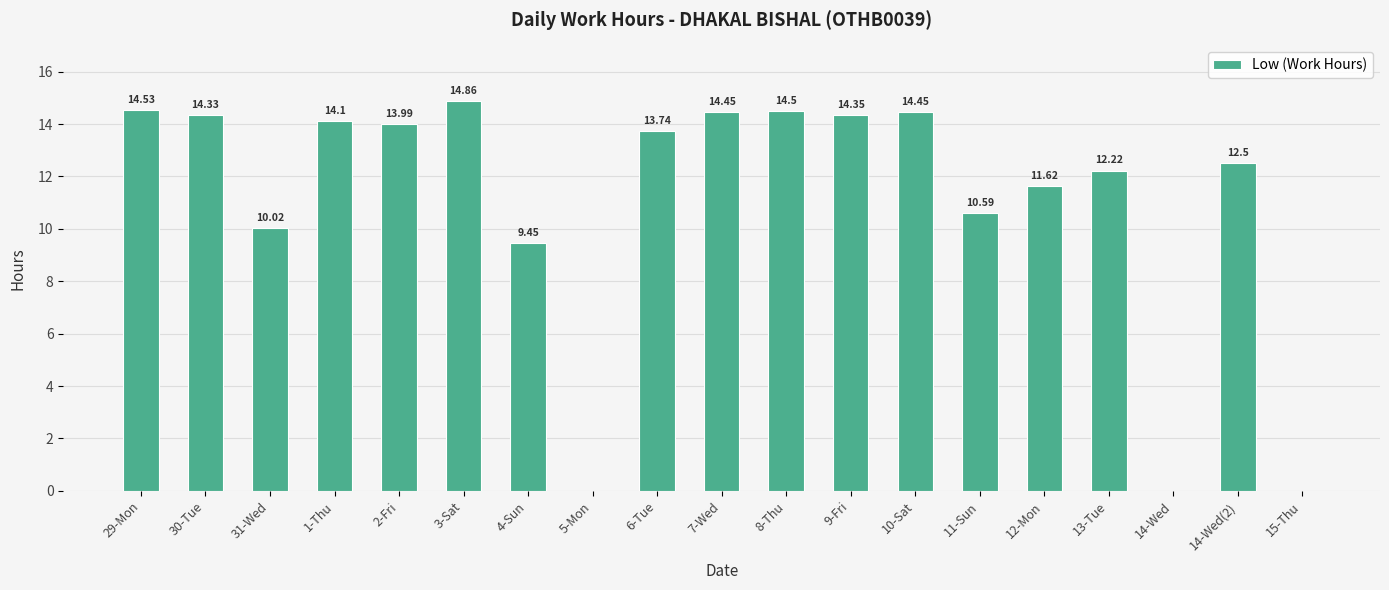

Approximately how many times larger is the value at 31-Wed compared to 13-Tue?

0.8